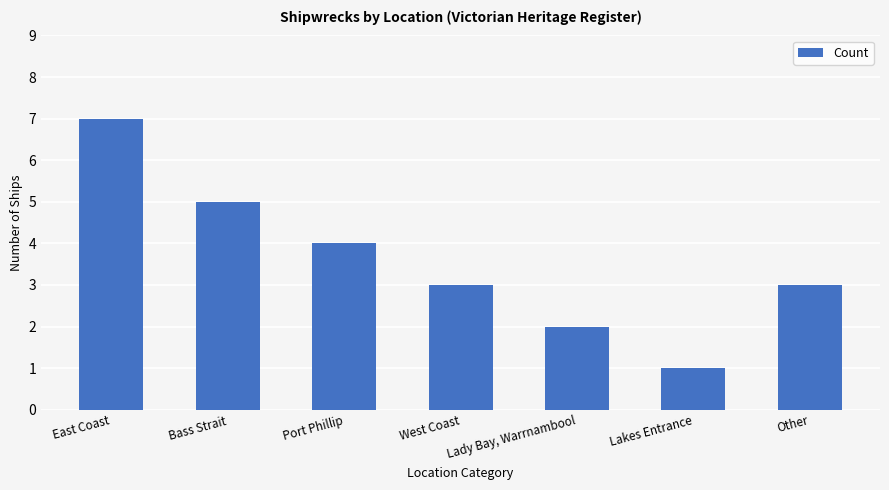

The value at East Coast is 7. True or false?

True